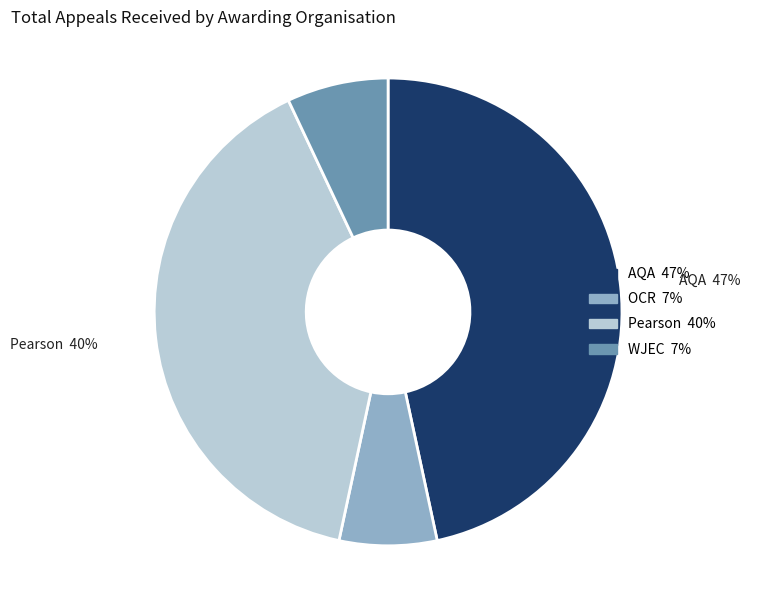

How many slices are in this pie chart?

4